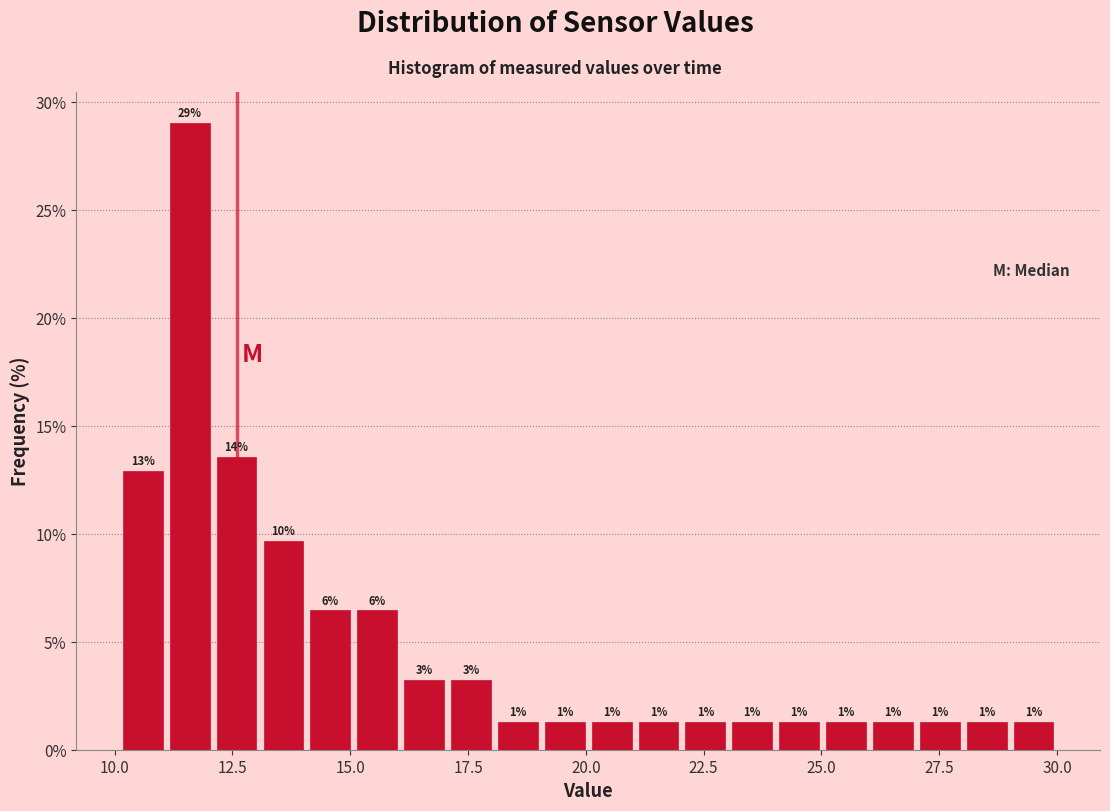

Around what value on the x-axis is the tallest bar? Give the approximate position of its centre, as read against the axis.

11.5